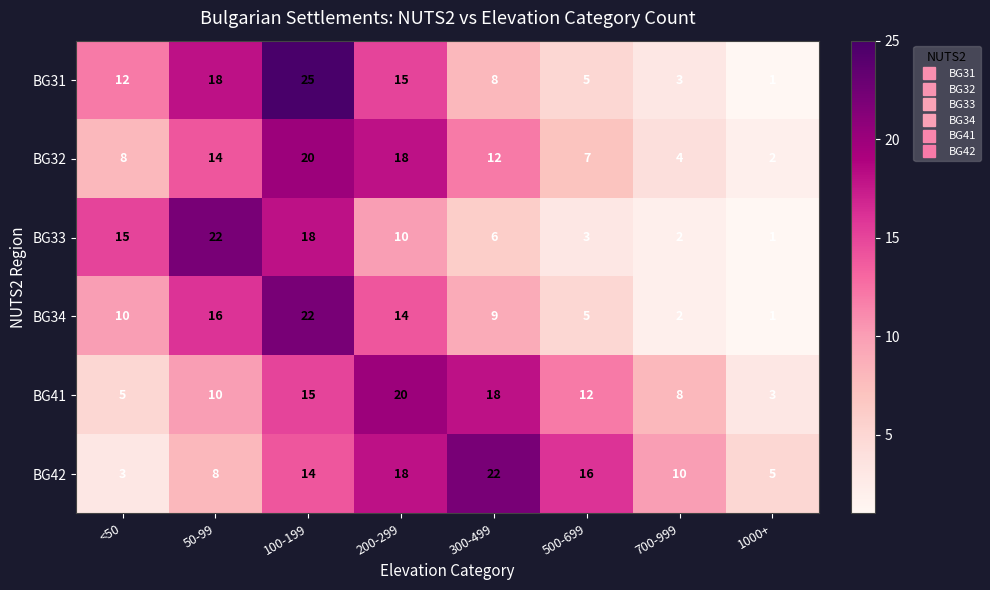

How many categories are shown in the chart?

8